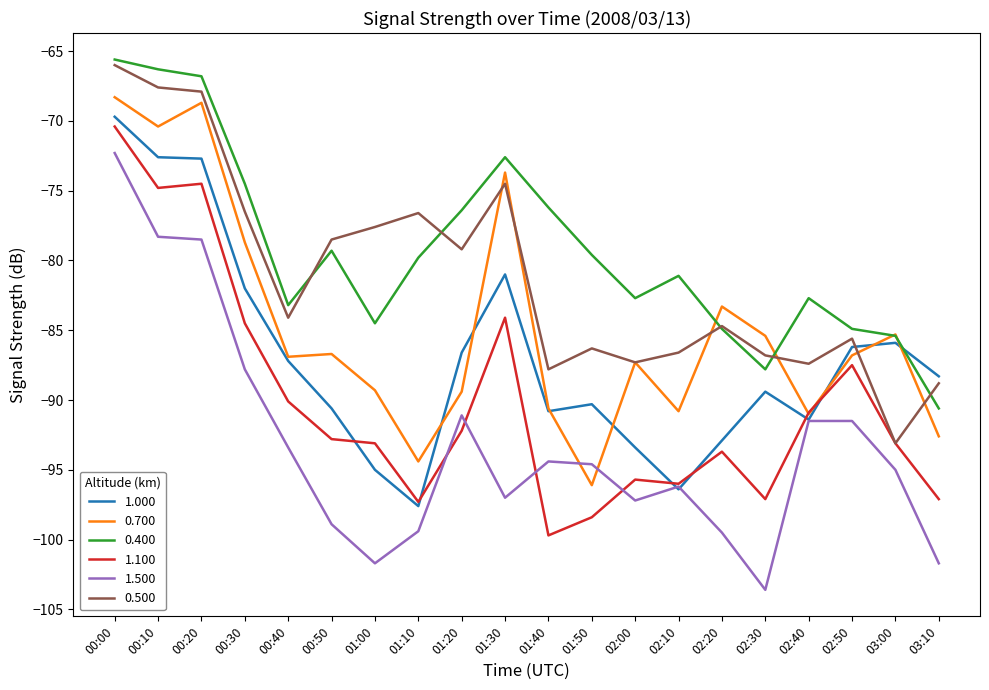

Is this an area chart (filled region under the line)?

No